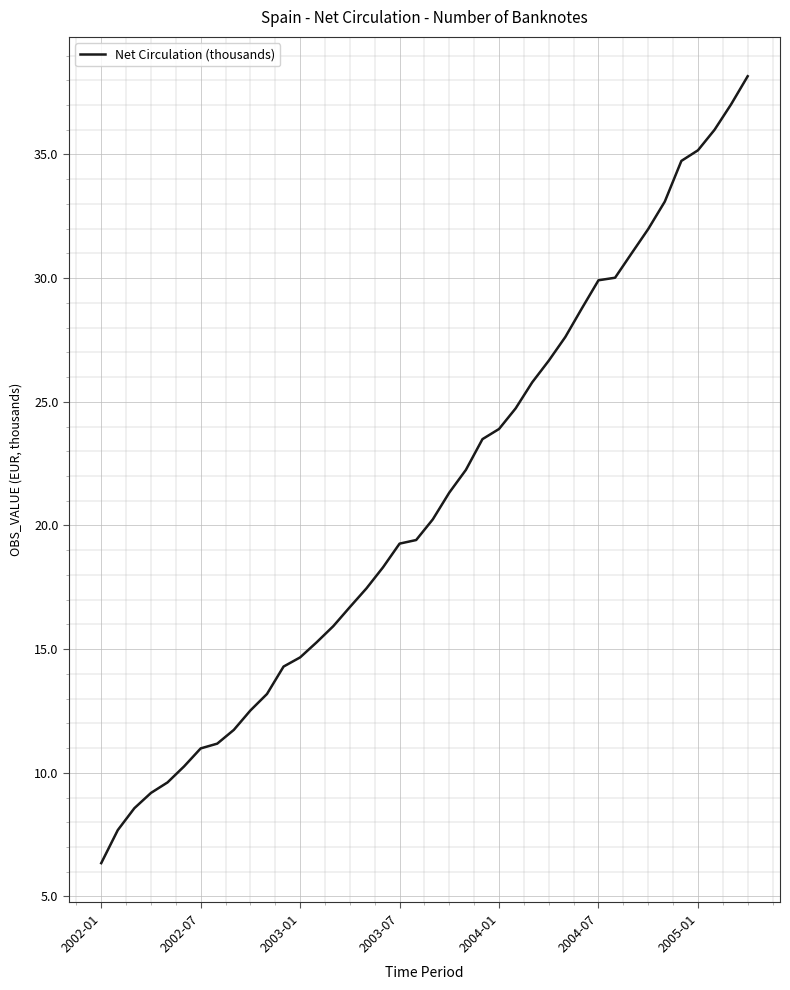

What is the difference between the maximum and minimum values?

31.8